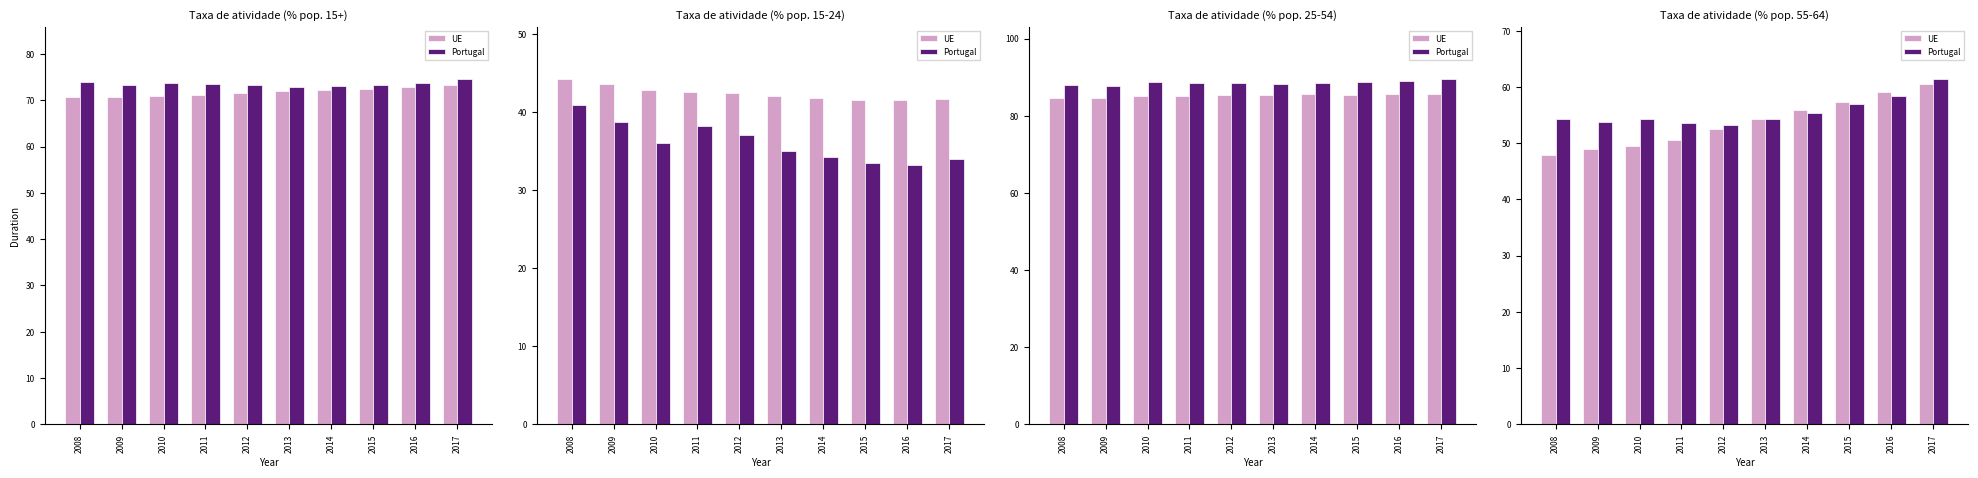

The UE series shows 47.9 at 2008. True or false?

True